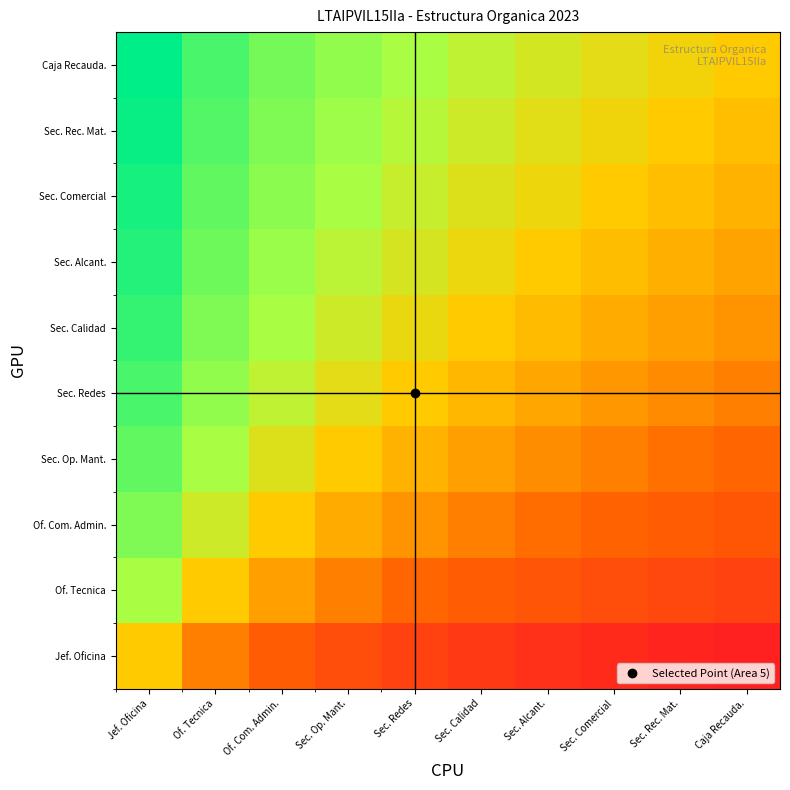

Reading left to right, transcribe all the data shown in this chart.

Jef. Oficina: Jef. Oficina=0.0	Of. Tecnica=-0.7	Of. Com. Admin.=-1.1	Sec. Op. Mant.=-1.4	Sec. Redes=-1.6	Sec. Calidad=-1.8	Sec. Alcant.=-1.9	Sec. Comercial=-2.1	Sec. Rec. Mat.=-2.2	Caja Recauda.=-2.3
Of. Tecnica: Jef. Oficina=0.7	Of. Tecnica=0.0	Of. Com. Admin.=-0.4	Sec. Op. Mant.=-0.7	Sec. Redes=-0.9	Sec. Calidad=-1.1	Sec. Alcant.=-1.2	Sec. Comercial=-1.4	Sec. Rec. Mat.=-1.5	Caja Recauda.=-1.6
Of. Com. Admin.: Jef. Oficina=1.1	Of. Tecnica=0.4	Of. Com. Admin.=0.0	Sec. Op. Mant.=-0.3	Sec. Redes=-0.5	Sec. Calidad=-0.7	Sec. Alcant.=-0.8	Sec. Comercial=-1.0	Sec. Rec. Mat.=-1.1	Caja Recauda.=-1.2
Sec. Op. Mant.: Jef. Oficina=1.4	Of. Tecnica=0.7	Of. Com. Admin.=0.3	Sec. Op. Mant.=0.0	Sec. Redes=-0.2	Sec. Calidad=-0.4	Sec. Alcant.=-0.6	Sec. Comercial=-0.7	Sec. Rec. Mat.=-0.8	Caja Recauda.=-0.9
Sec. Redes: Jef. Oficina=1.6	Of. Tecnica=0.9	Of. Com. Admin.=0.5	Sec. Op. Mant.=0.2	Sec. Redes=0.0	Sec. Calidad=-0.2	Sec. Alcant.=-0.3	Sec. Comercial=-0.5	Sec. Rec. Mat.=-0.6	Caja Recauda.=-0.7
Sec. Calidad: Jef. Oficina=1.8	Of. Tecnica=1.1	Of. Com. Admin.=0.7	Sec. Op. Mant.=0.4	Sec. Redes=0.2	Sec. Calidad=0.0	Sec. Alcant.=-0.2	Sec. Comercial=-0.3	Sec. Rec. Mat.=-0.4	Caja Recauda.=-0.5
Sec. Alcant.: Jef. Oficina=1.9	Of. Tecnica=1.3	Of. Com. Admin.=0.8	Sec. Op. Mant.=0.6	Sec. Redes=0.3	Sec. Calidad=0.2	Sec. Alcant.=0.0	Sec. Comercial=-0.1	Sec. Rec. Mat.=-0.3	Caja Recauda.=-0.4
Sec. Comercial: Jef. Oficina=2.1	Of. Tecnica=1.4	Of. Com. Admin.=1.0	Sec. Op. Mant.=0.7	Sec. Redes=0.5	Sec. Calidad=0.3	Sec. Alcant.=0.1	Sec. Comercial=0.0	Sec. Rec. Mat.=-0.1	Caja Recauda.=-0.2
Sec. Rec. Mat.: Jef. Oficina=2.2	Of. Tecnica=1.5	Of. Com. Admin.=1.1	Sec. Op. Mant.=0.8	Sec. Redes=0.6	Sec. Calidad=0.4	Sec. Alcant.=0.3	Sec. Comercial=0.1	Sec. Rec. Mat.=0.0	Caja Recauda.=-0.1
Caja Recauda.: Jef. Oficina=2.3	Of. Tecnica=1.6	Of. Com. Admin.=1.2	Sec. Op. Mant.=0.9	Sec. Redes=0.7	Sec. Calidad=0.5	Sec. Alcant.=0.4	Sec. Comercial=0.2	Sec. Rec. Mat.=0.1	Caja Recauda.=0.0